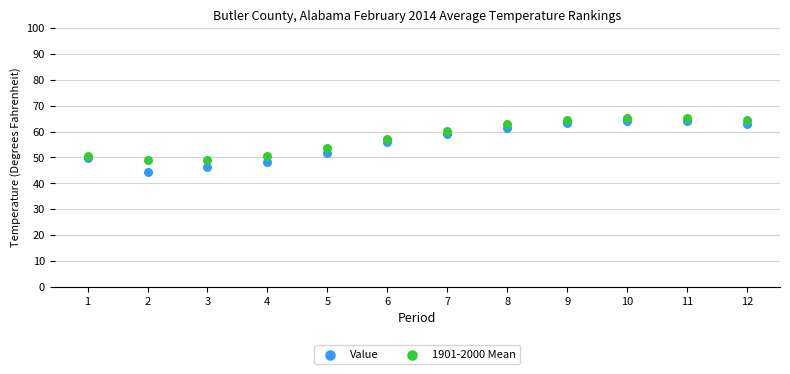

Which series has the largest Y range (max minus min)?

Value